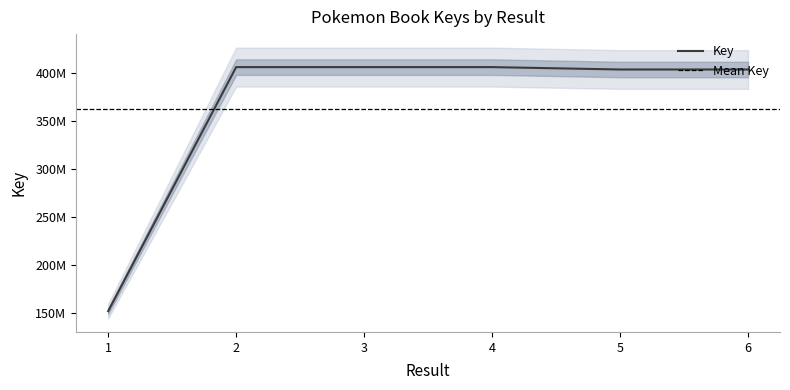

What is the value of the 4th point from the left?

406593388